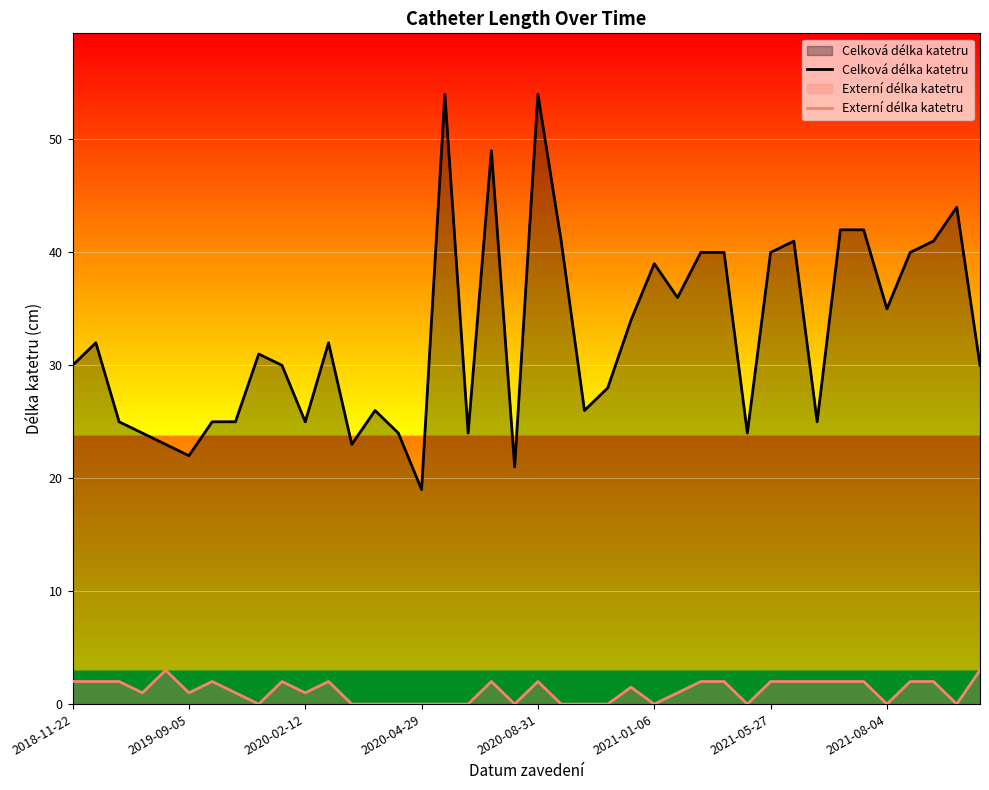

True or false: Celková délka katetru and Externí délka katetru cross at least once.

False